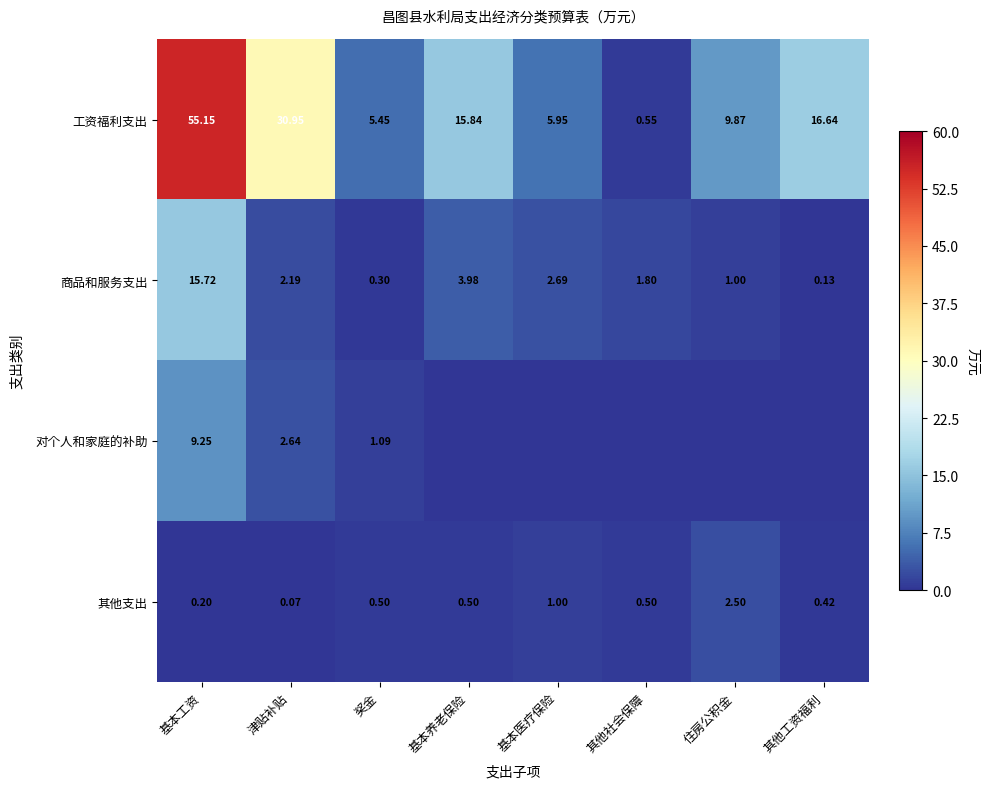

Rank the categories by 商品和服务支出 value from highest to lowest.

基本工资, 基本养老保险, 基本医疗保险, 津贴补贴, 其他社会保障, 住房公积金, 奖金, 其他工资福利